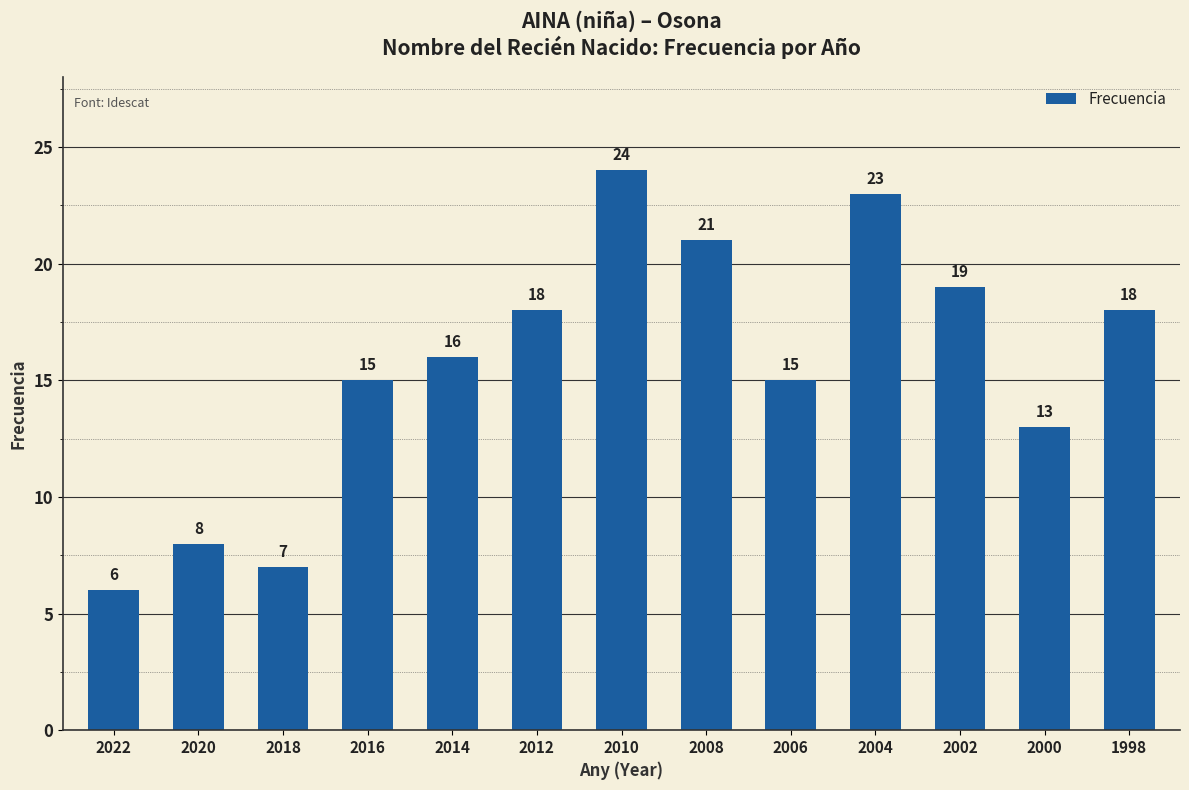

What is the difference between the values at 2014 and 2002?

3